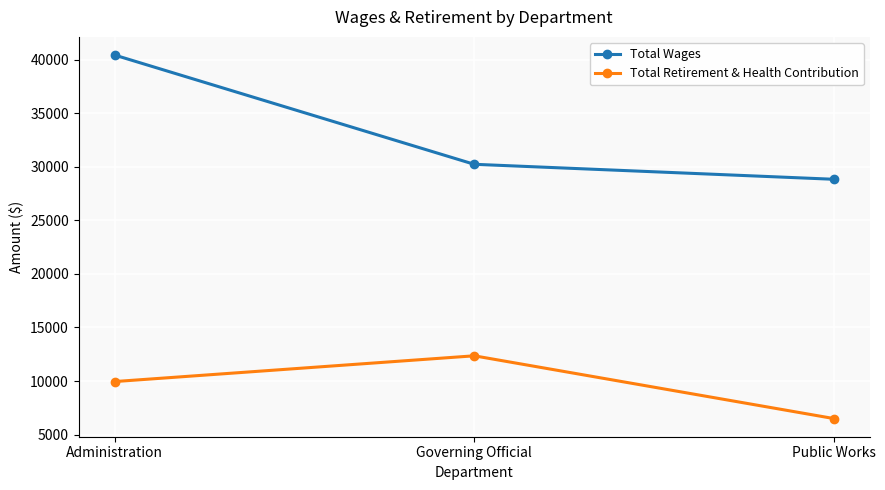

How many series are shown in this chart?

2